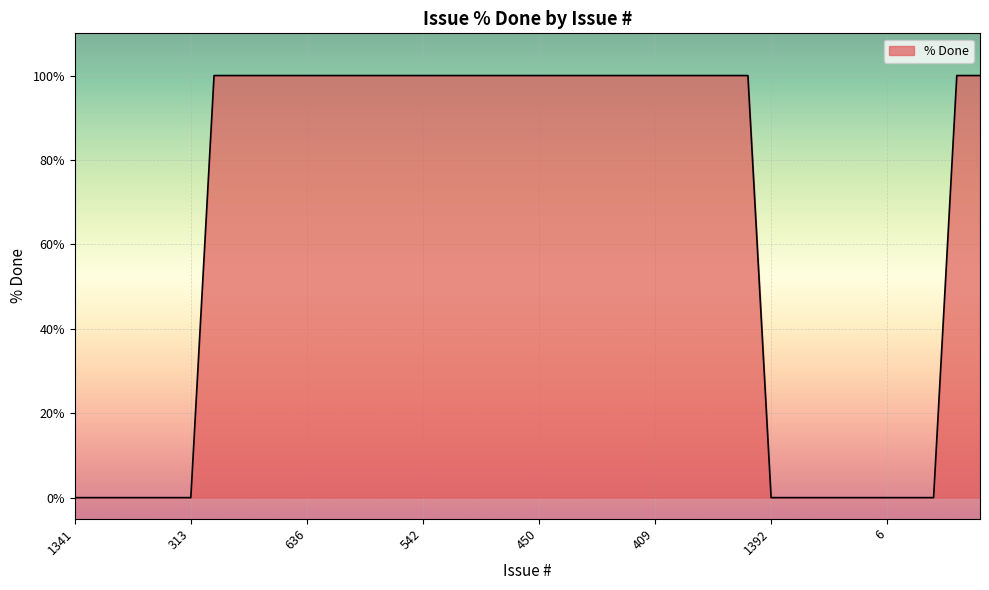

What is the difference between the maximum and minimum values?

100